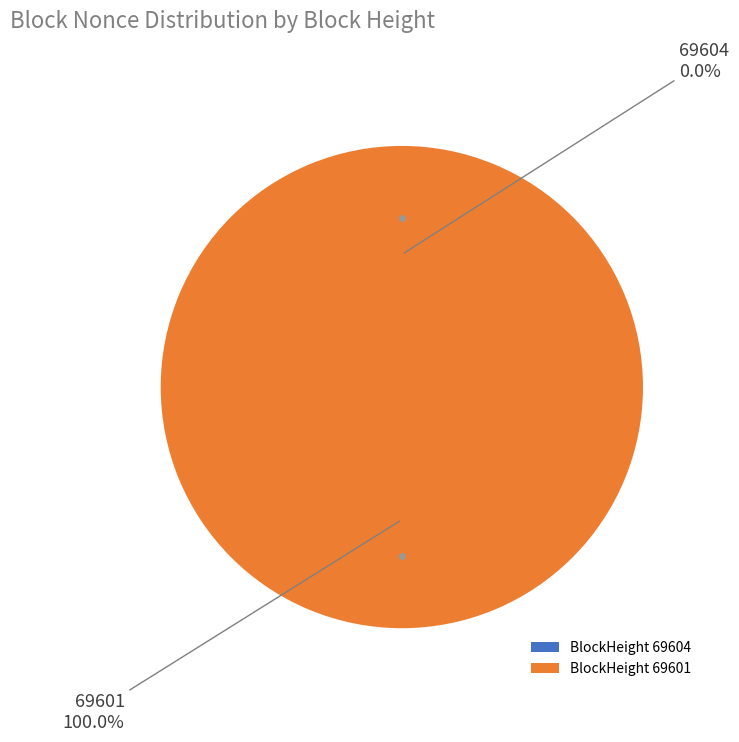

To the nearest percent, what is the combined percentage of 69601 and 69604?

100%